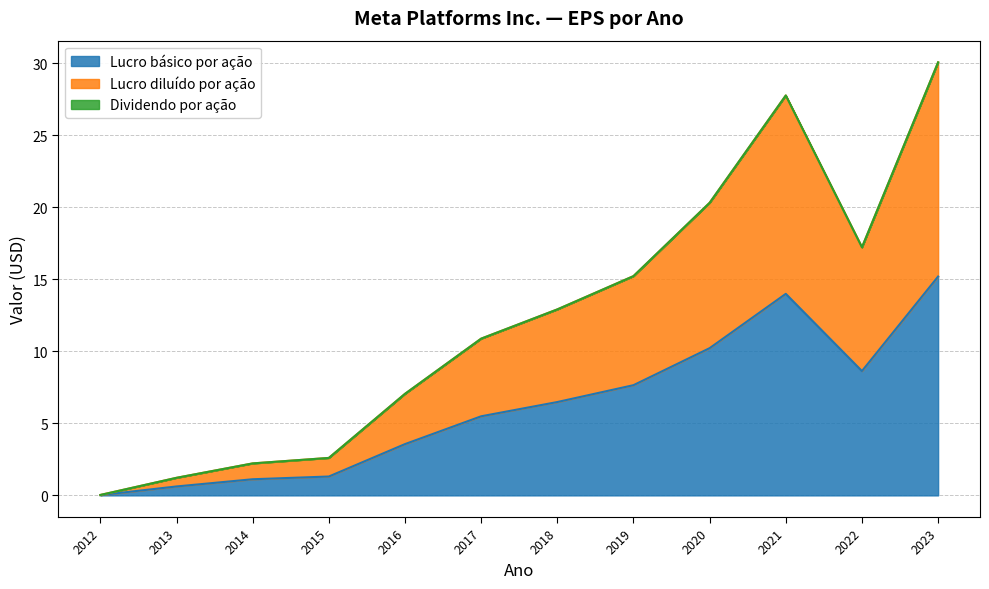

What is the total value across all series at 2019?

15.2